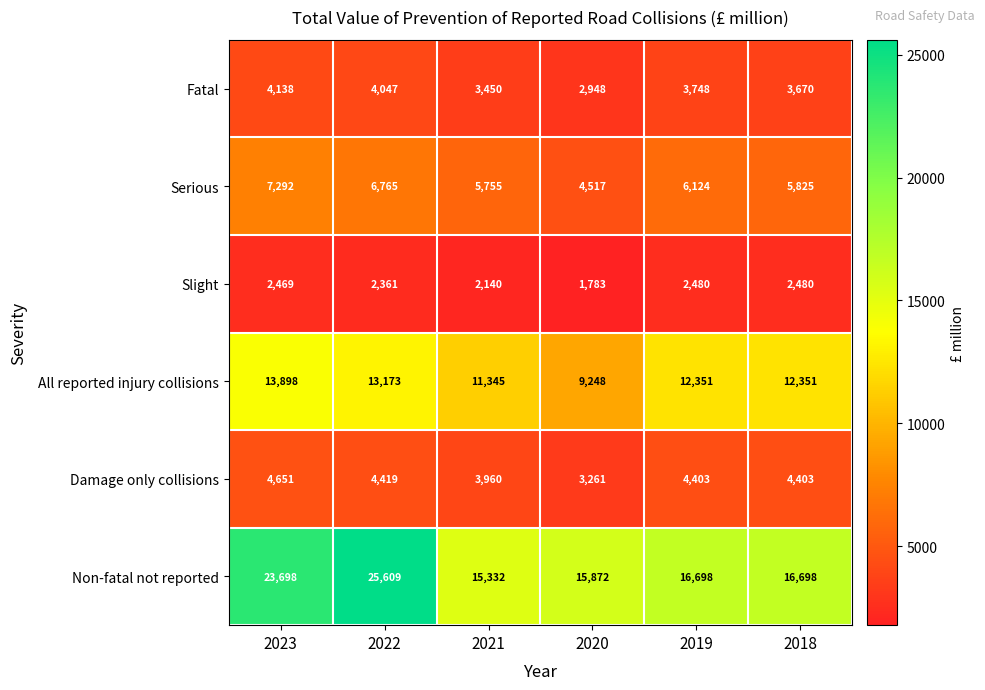

Rank the series at 2020 from highest to lowest value.

Non-fatal not reported, All reported injury collisions, Serious, Damage only collisions, Fatal, Slight